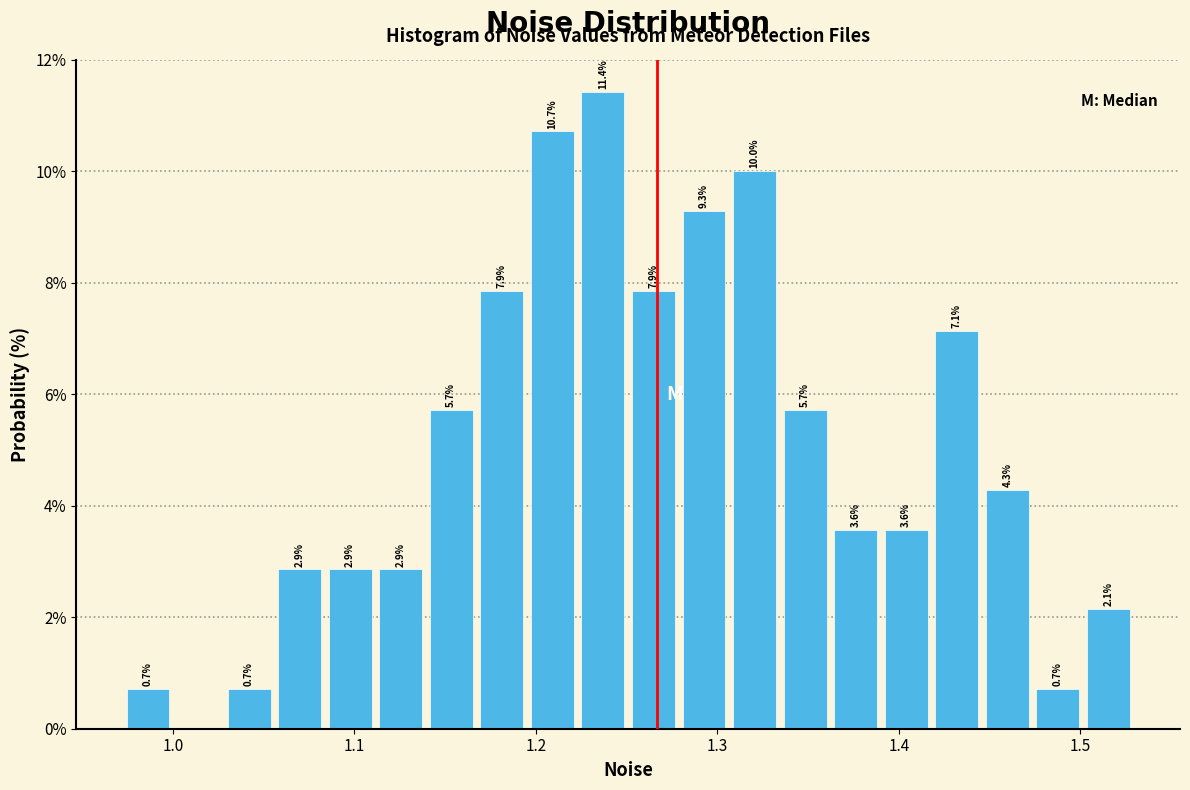

Read against the x-axis, roughly where is the centre of the tallest bar?

1.24